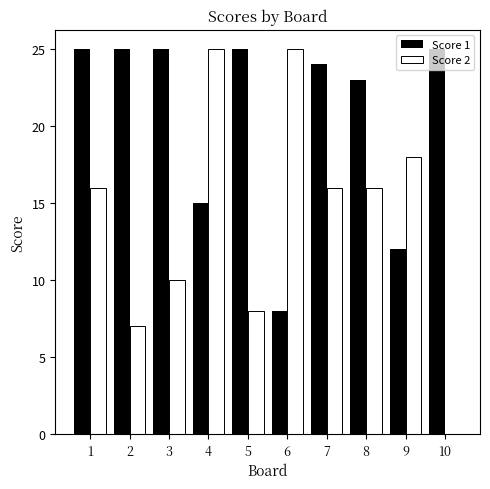

How many series are shown in this chart?

2